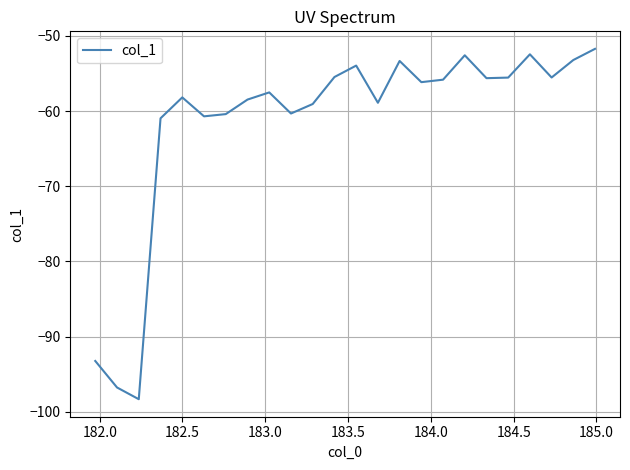

What is the minimum value shown in the chart?

-98.3